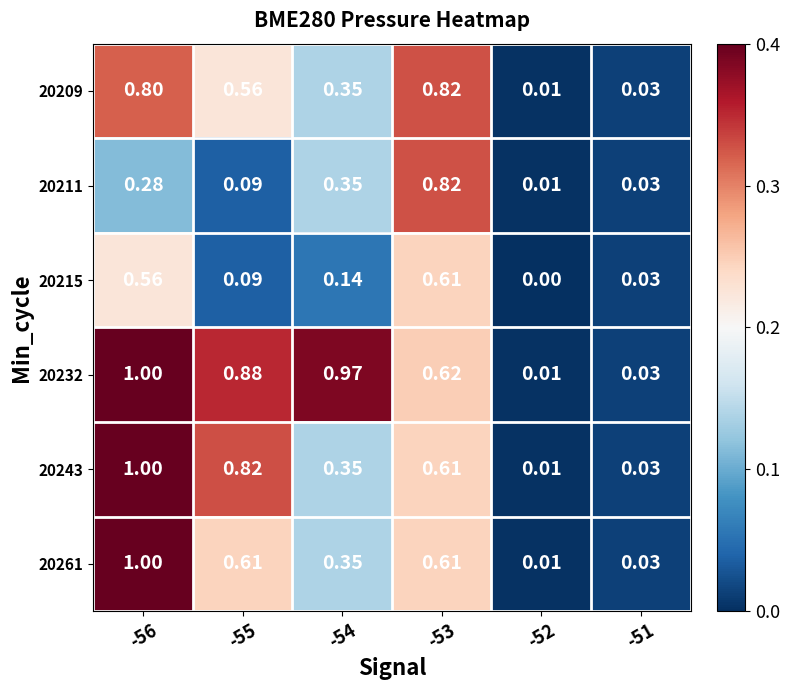

Is the value of 20261 at -55 greater than the value of 20209 at -54?

Yes